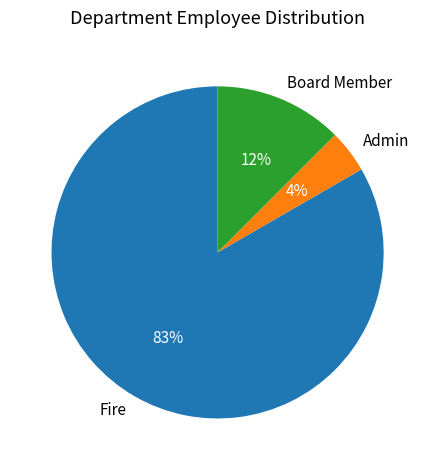

Between Board Member and Admin, which is larger?

Board Member